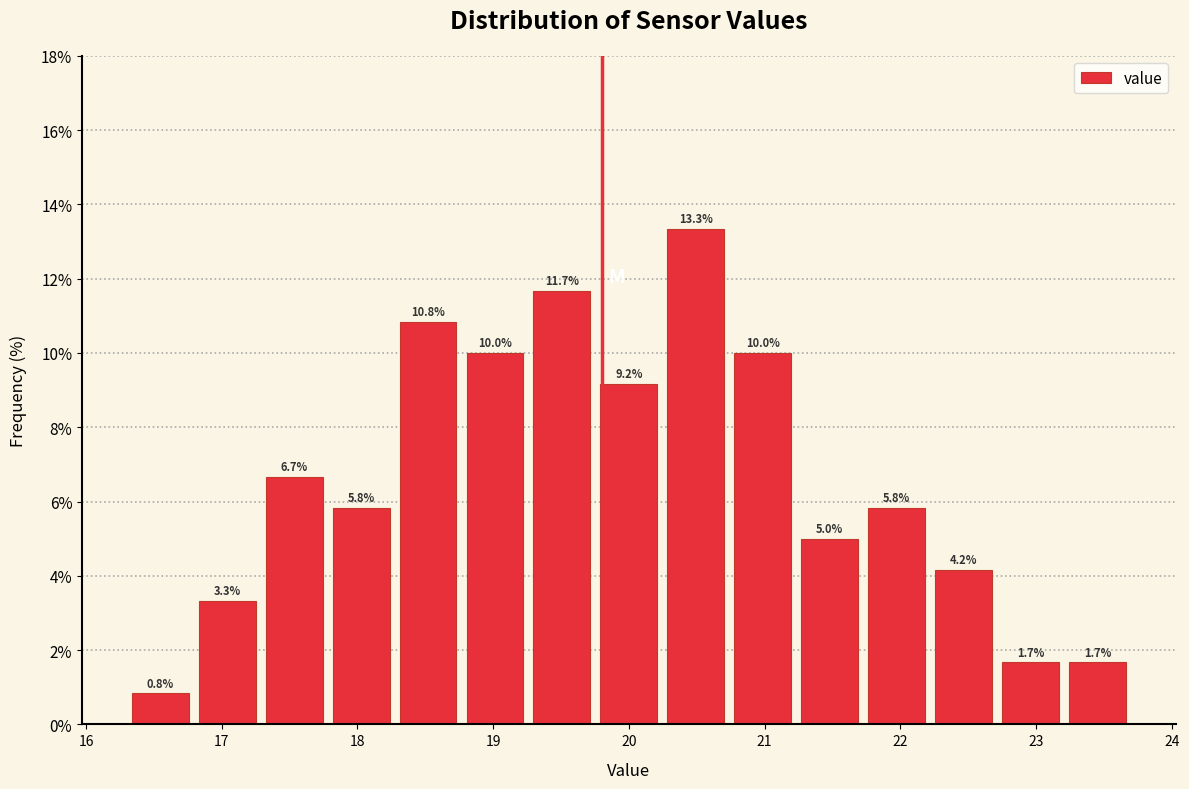

Reading left to right, transcribe this chart: for each bar, give the range it covers on the x-axis and its height. The bar edges are not printed on the chart, so give them approximately, as read against the axis.

16.3 to 16.8: 0.8
16.8 to 17.3: 3.3
17.3 to 17.8: 6.7
17.8 to 18.3: 5.8
18.3 to 18.8: 10.8
18.8 to 19.3: 10.0
19.3 to 19.8: 11.7
19.8 to 20.2: 9.2
20.2 to 20.7: 13.3
20.7 to 21.2: 10.0
21.2 to 21.7: 5.0
21.7 to 22.2: 5.8
22.2 to 22.7: 4.2
22.7 to 23.2: 1.7
23.2 to 23.7: 1.7